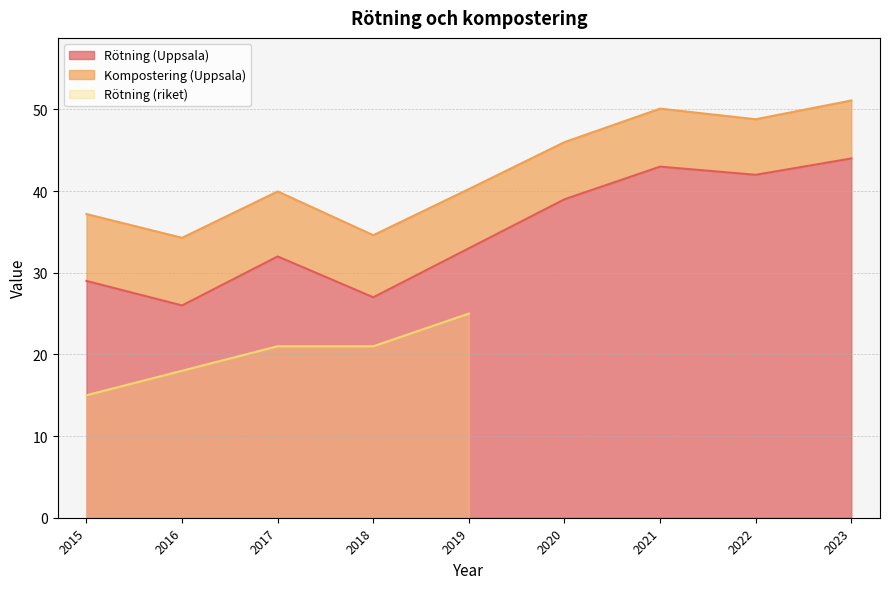

True or false: Rötning (riket) has a value of -9.4 at 2022.

False